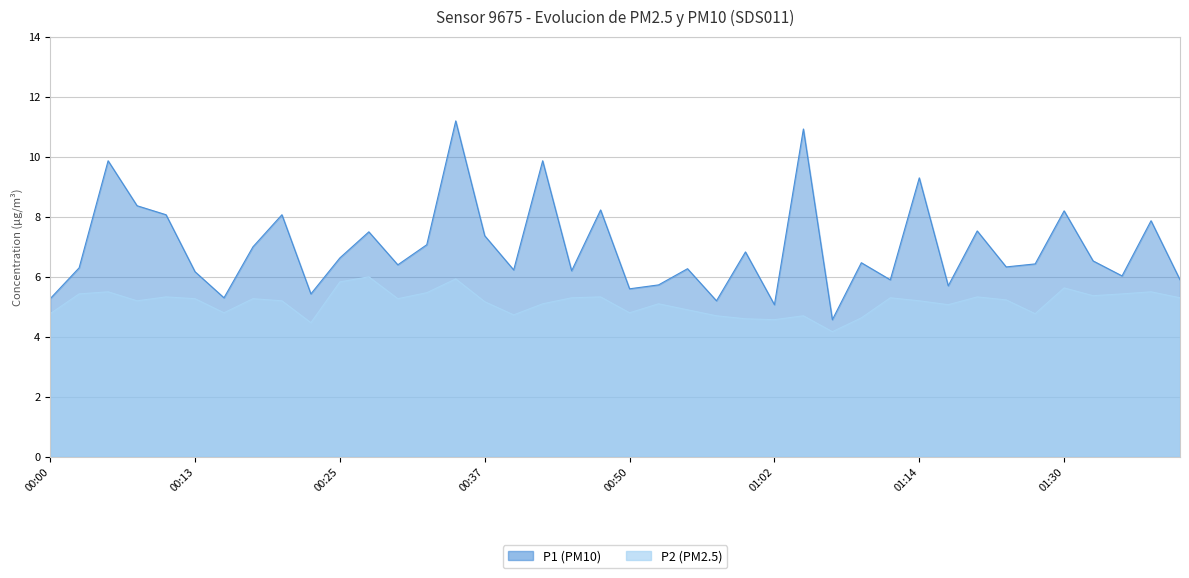

Reading left to right, list all the values displayed in this chart.

P1: 00:00=5.3	00:03=6.3	00:05=9.9	00:08=8.4	00:10=8.1	00:13=6.2	00:15=5.3	00:18=7.0	00:20=8.1	00:23=5.4	00:25=6.6	00:28=7.5	00:30=6.4	00:32=7.1	00:35=11.2	00:37=7.4	00:40=6.2	00:42=9.9	00:45=6.2	00:47=8.2	00:50=5.6	00:52=5.7	00:54=6.3	00:57=5.2	00:59=6.8	01:02=5.1	01:04=10.9	01:07=4.6	01:09=6.5	01:12=5.9	01:14=9.3	01:17=5.7	01:19=7.5	01:25=6.3	01:28=6.4	01:30=8.2	01:33=6.5	01:35=6.0	01:38=7.9	01:40=5.9
P2: 00:00=4.8	00:03=5.4	00:05=5.5	00:08=5.2	00:10=5.3	00:13=5.3	00:15=4.8	00:18=5.3	00:20=5.2	00:23=4.5	00:25=5.8	00:28=6.0	00:30=5.3	00:32=5.5	00:35=5.9	00:37=5.2	00:40=4.7	00:42=5.1	00:45=5.3	00:47=5.3	00:50=4.8	00:52=5.1	00:54=4.9	00:57=4.7	00:59=4.6	01:02=4.6	01:04=4.7	01:07=4.2	01:09=4.6	01:12=5.3	01:14=5.2	01:17=5.1	01:19=5.3	01:25=5.2	01:28=4.8	01:30=5.6	01:33=5.4	01:35=5.4	01:38=5.5	01:40=5.3